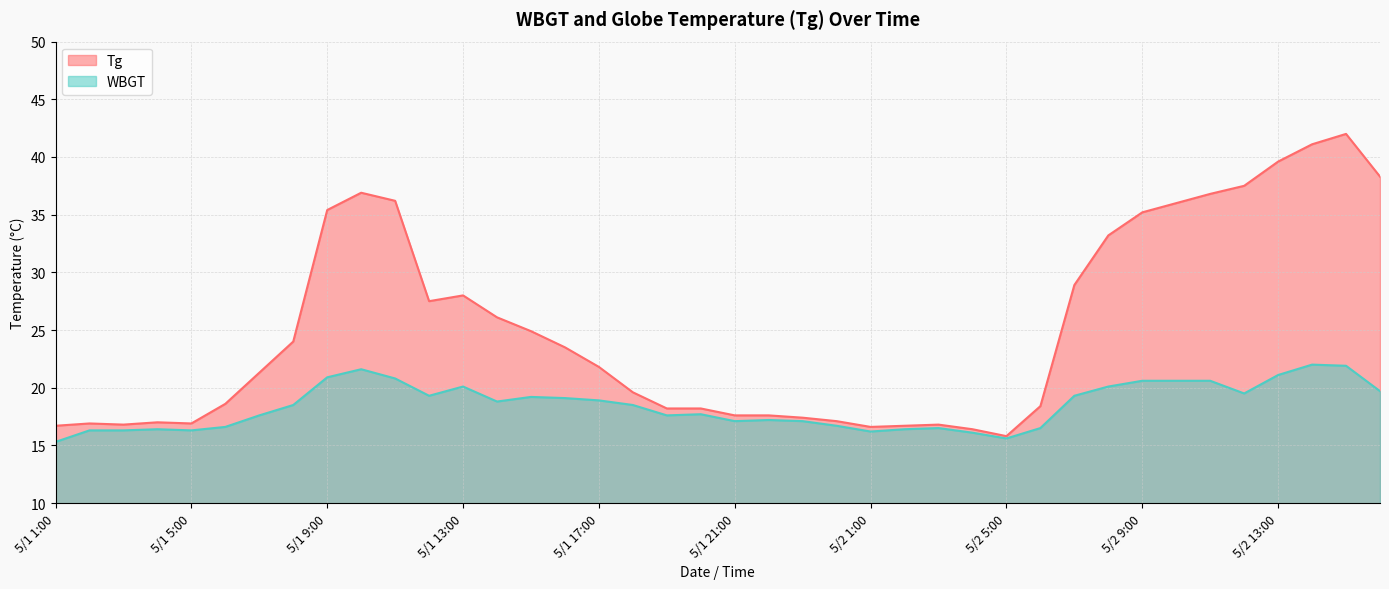

How many values in the WBGT series exceed 18?

21